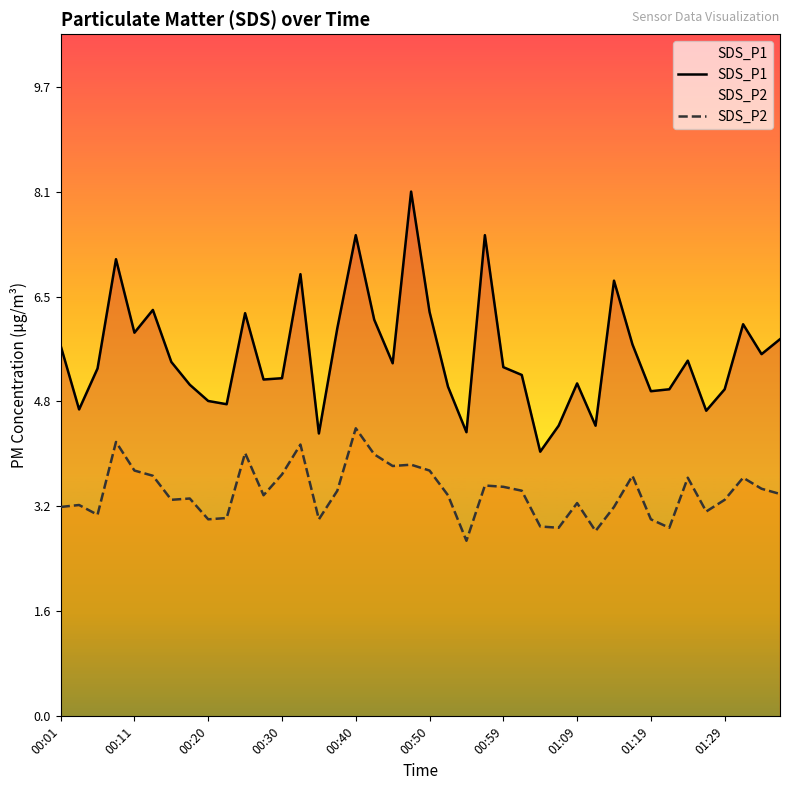

What is the average value of the SDS_P2 series?

3.5